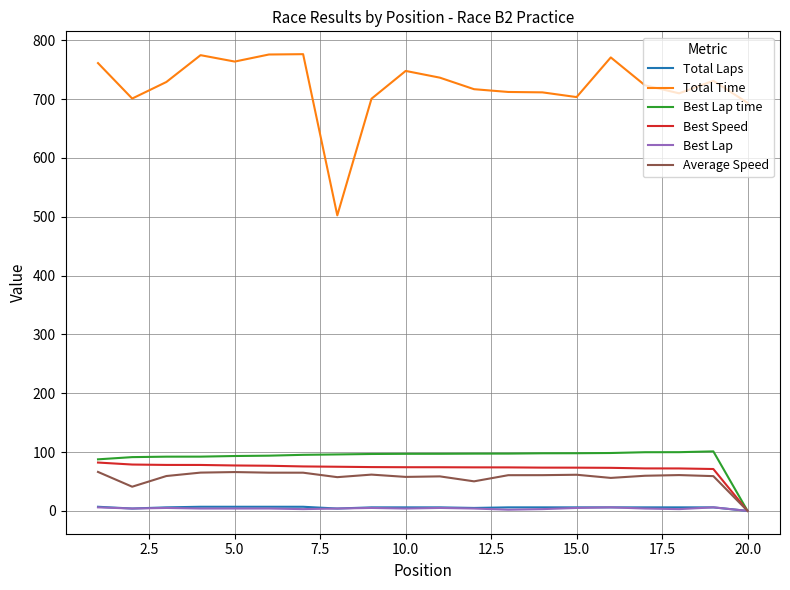

True or false: Average Speed and Total Time cross at least once.

False